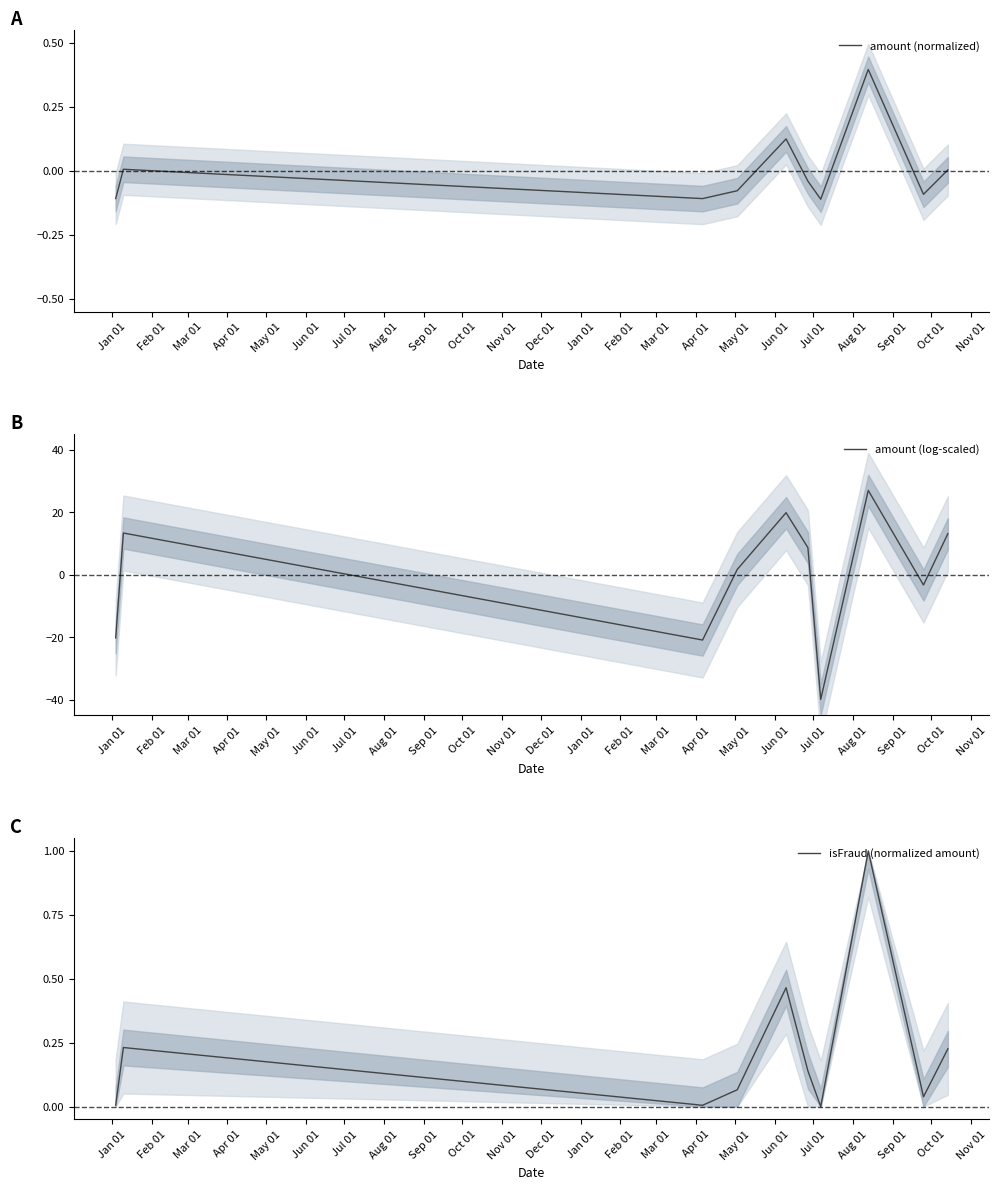

True or false: amount (normalized) and isFraud (normalized amount) cross at least once.

False